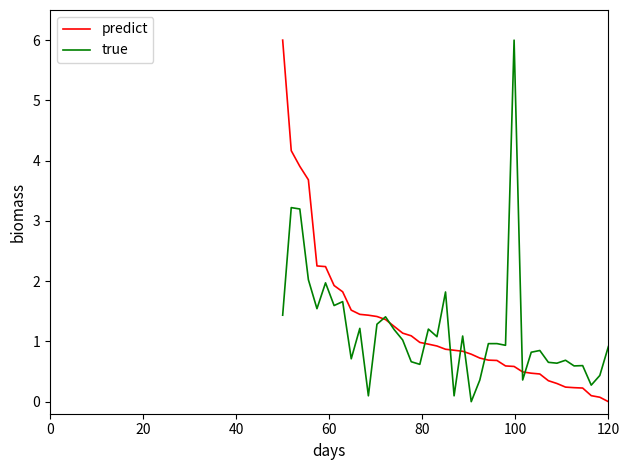

True or false: true and predict intersect in this chart.

True